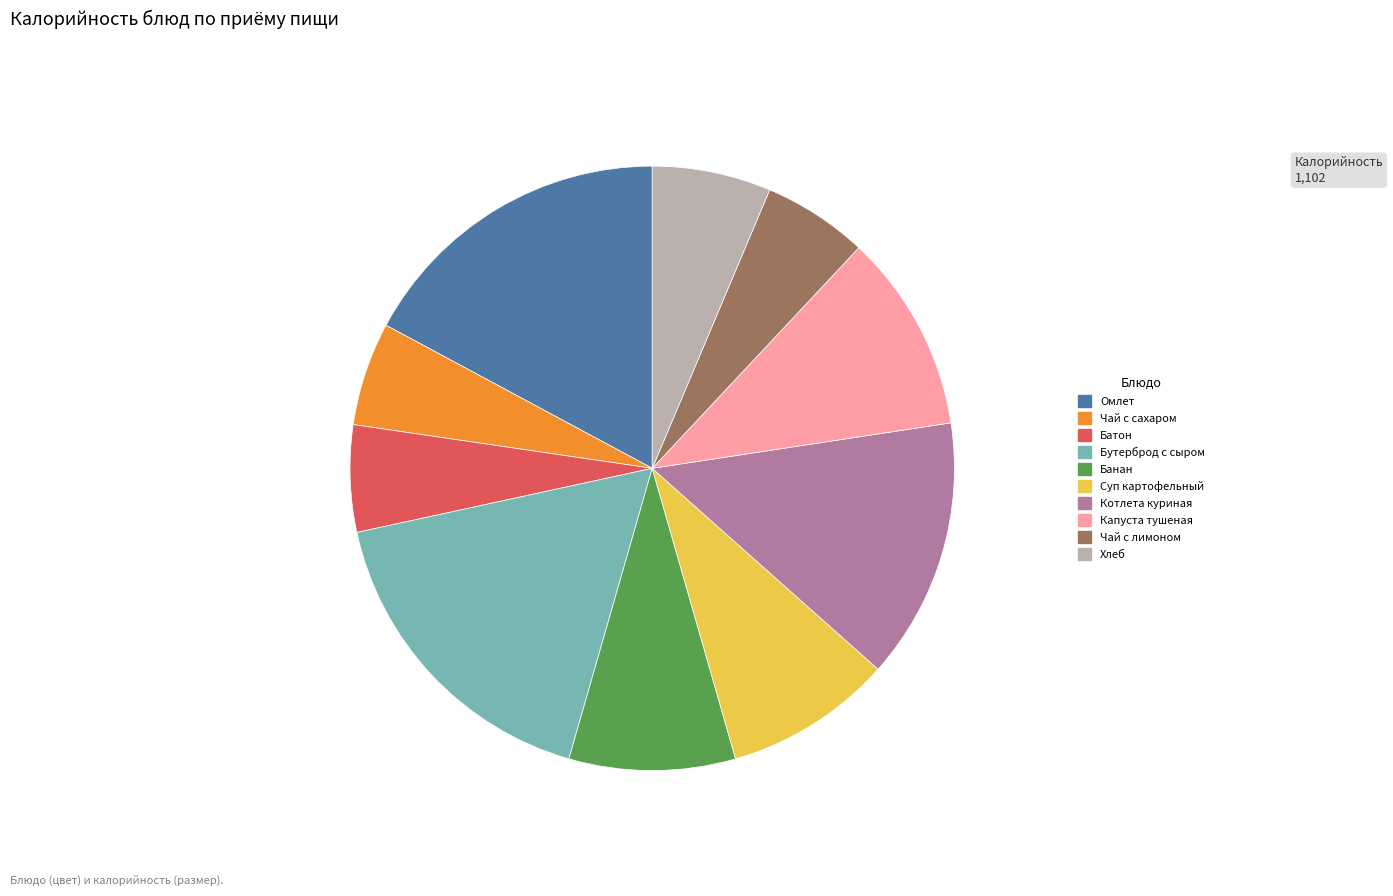

Does any single category account for the majority?

No